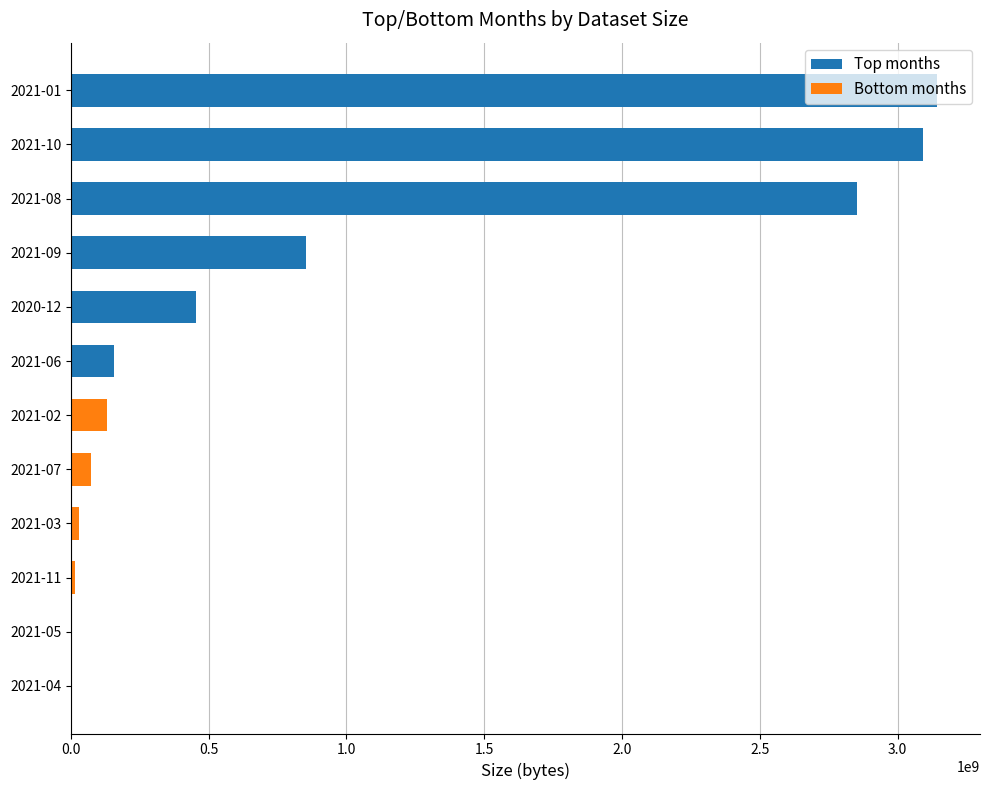

Where is the data nearest to the value 1571097956?

2021-09